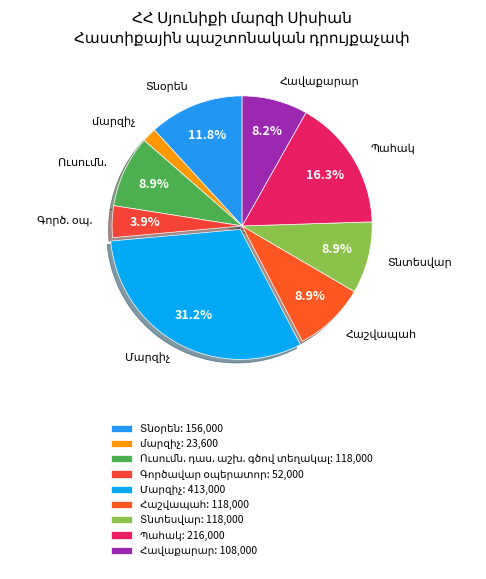

How many segments does this pie chart have?

9